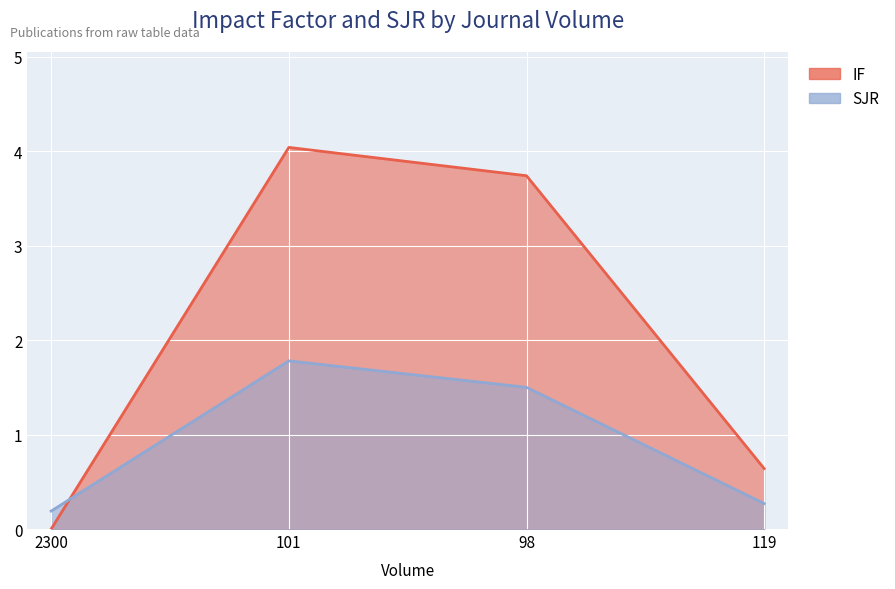

List the series in order of their peak value, lowest first.

SJR, IF